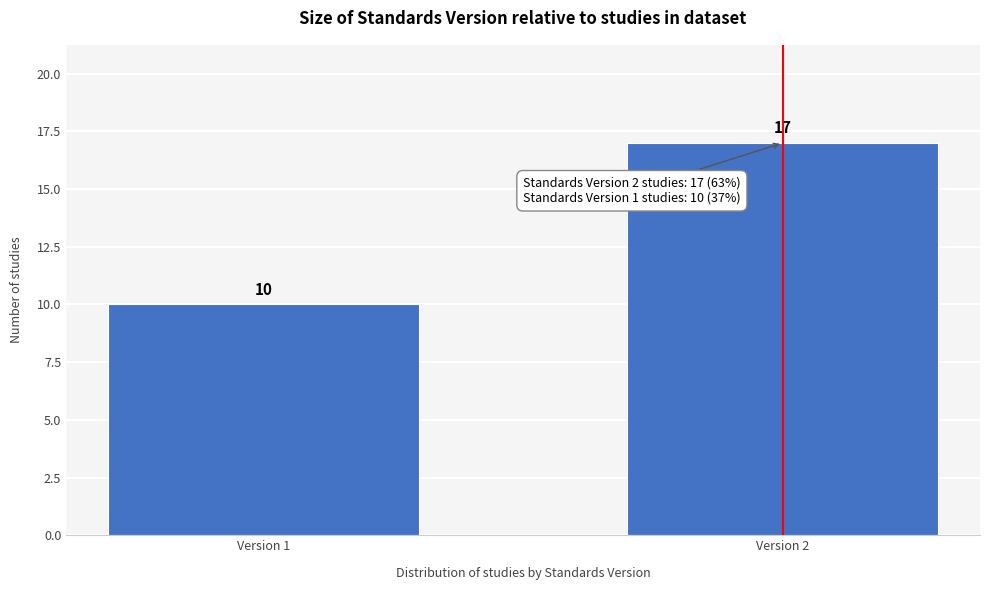

Reading left to right, list all the values displayed in this chart.

10	17